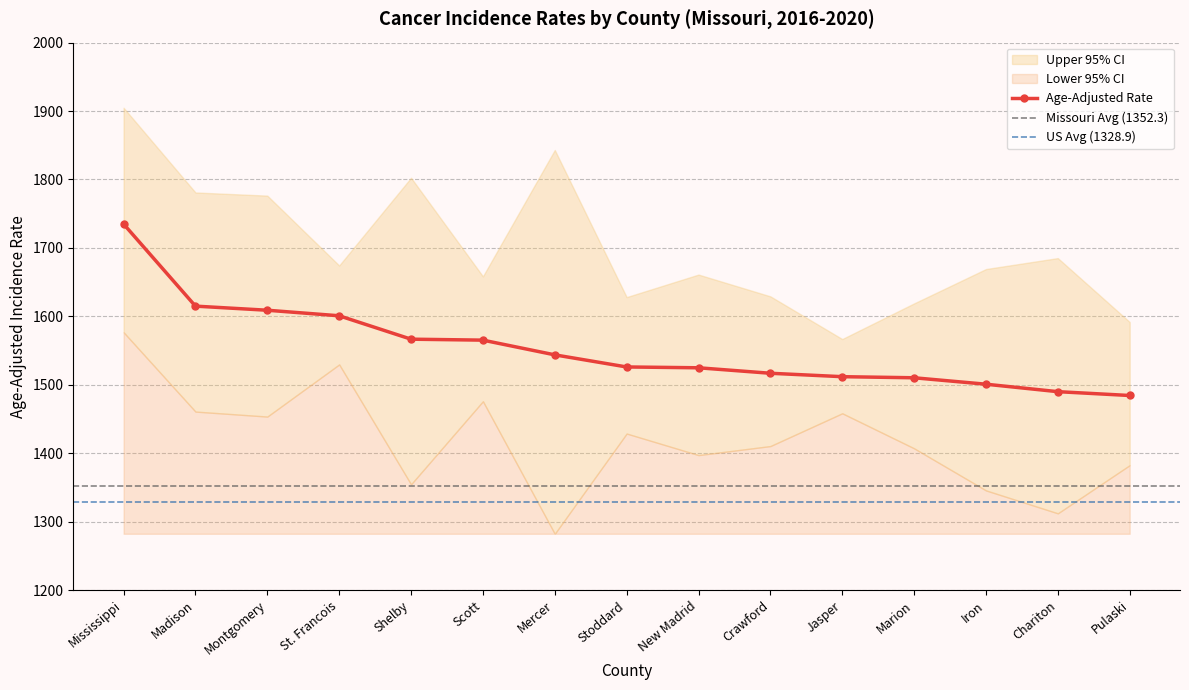

In Upper 95% CI, how many points are lower than both neighbors (excluding endpoints)?

4